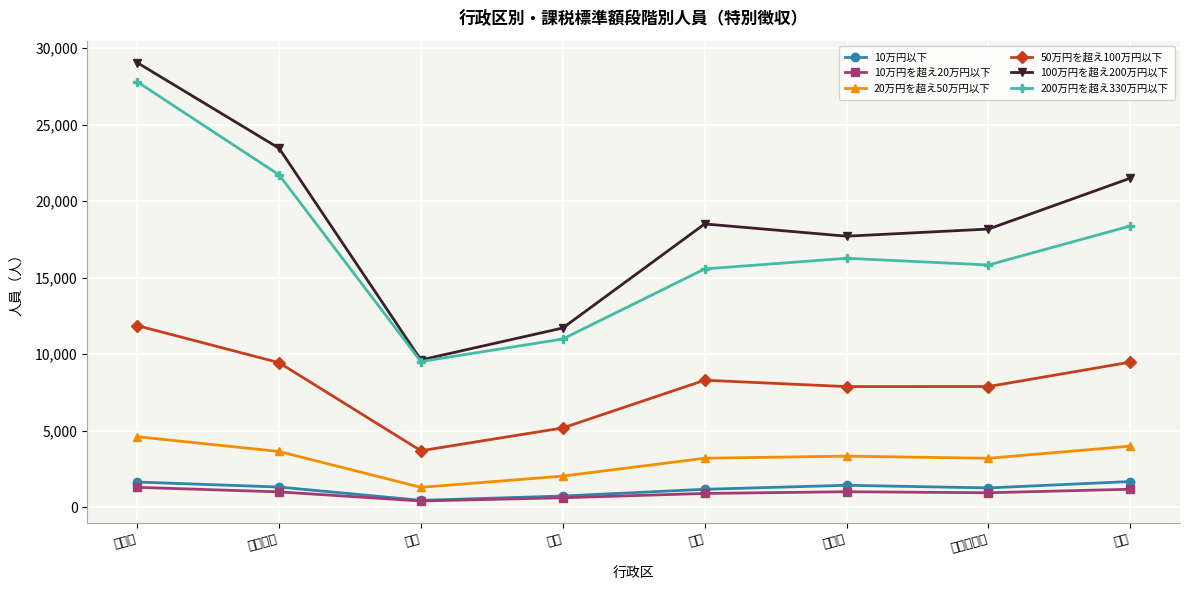

True or false: 20万円を超え50万円以下 has a value of 1095 at 保土ケ谷区.

False